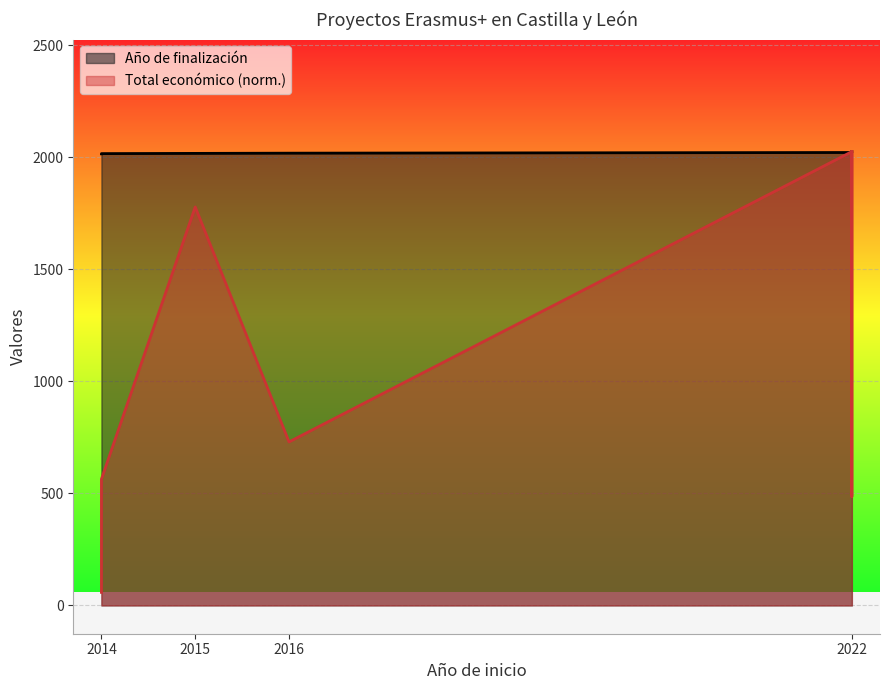

How many lines are shown in the chart?

2